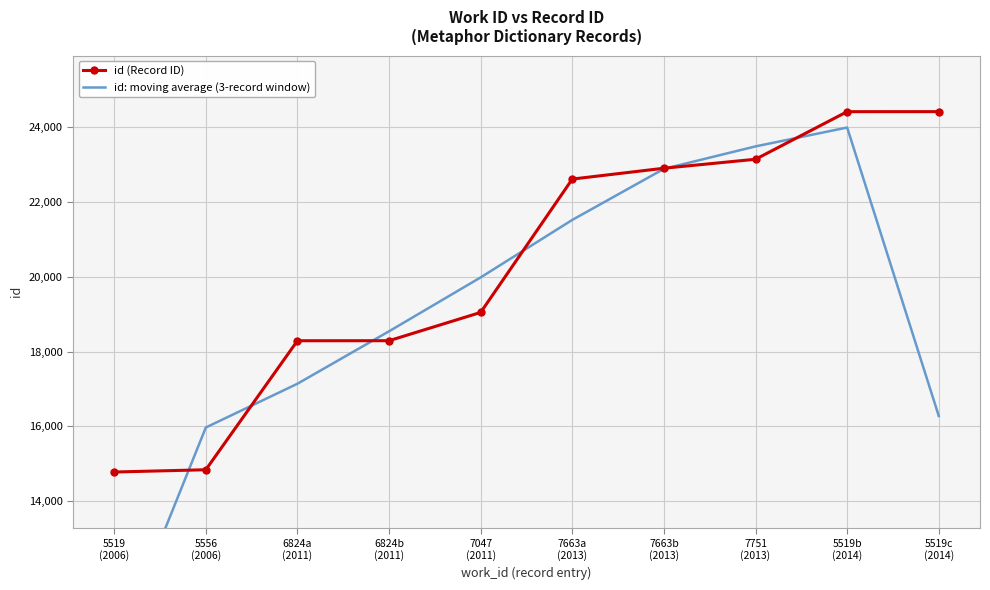

Rank the series by their maximum value, from lowest to highest.

id: moving average (3-record window), id (Record ID)